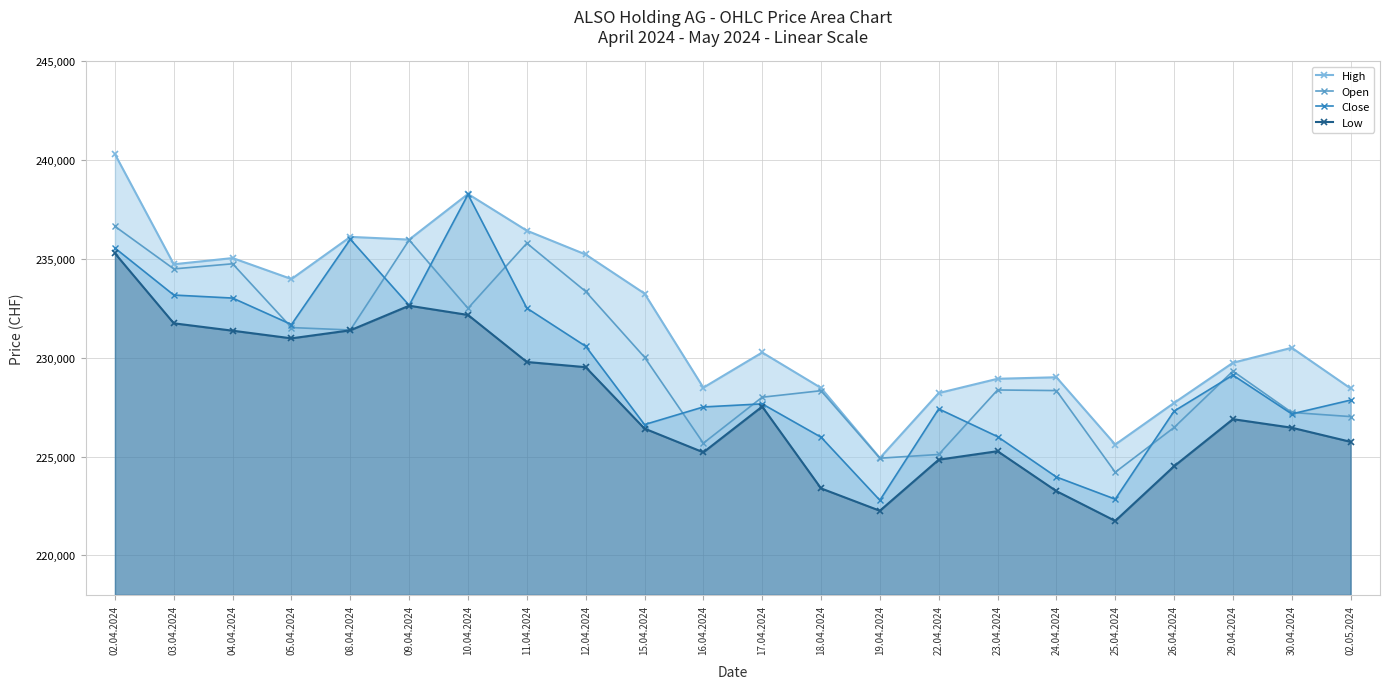

Which category has the highest value in the Open series?

02.04.2024